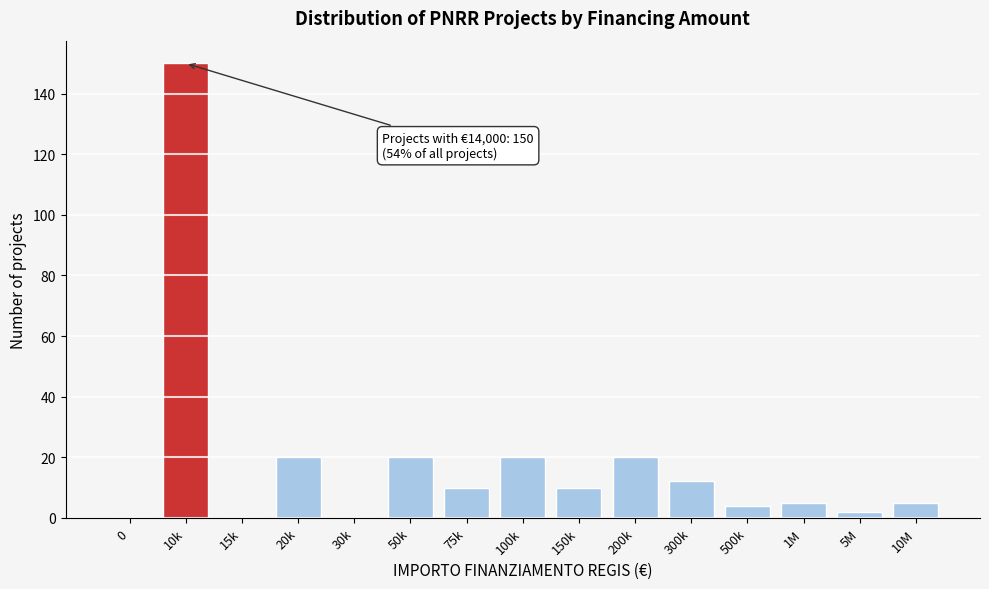

Reading right to left, extract all data points from this chart.

10M=5	5M=2	1M=5	500k=4	300k=12	200k=20	150k=10	100k=20	75k=10	50k=20	30k=0	20k=20	15k=0	10k=150	0=0